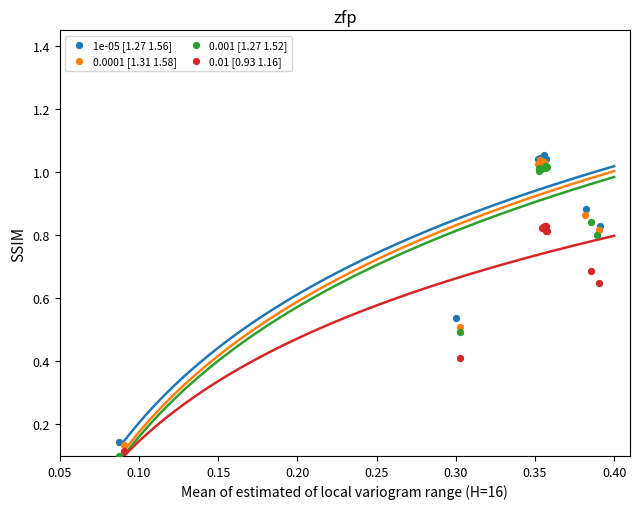

Which series has the largest Y range (max minus min)?

0.001 [1.27 1.52]